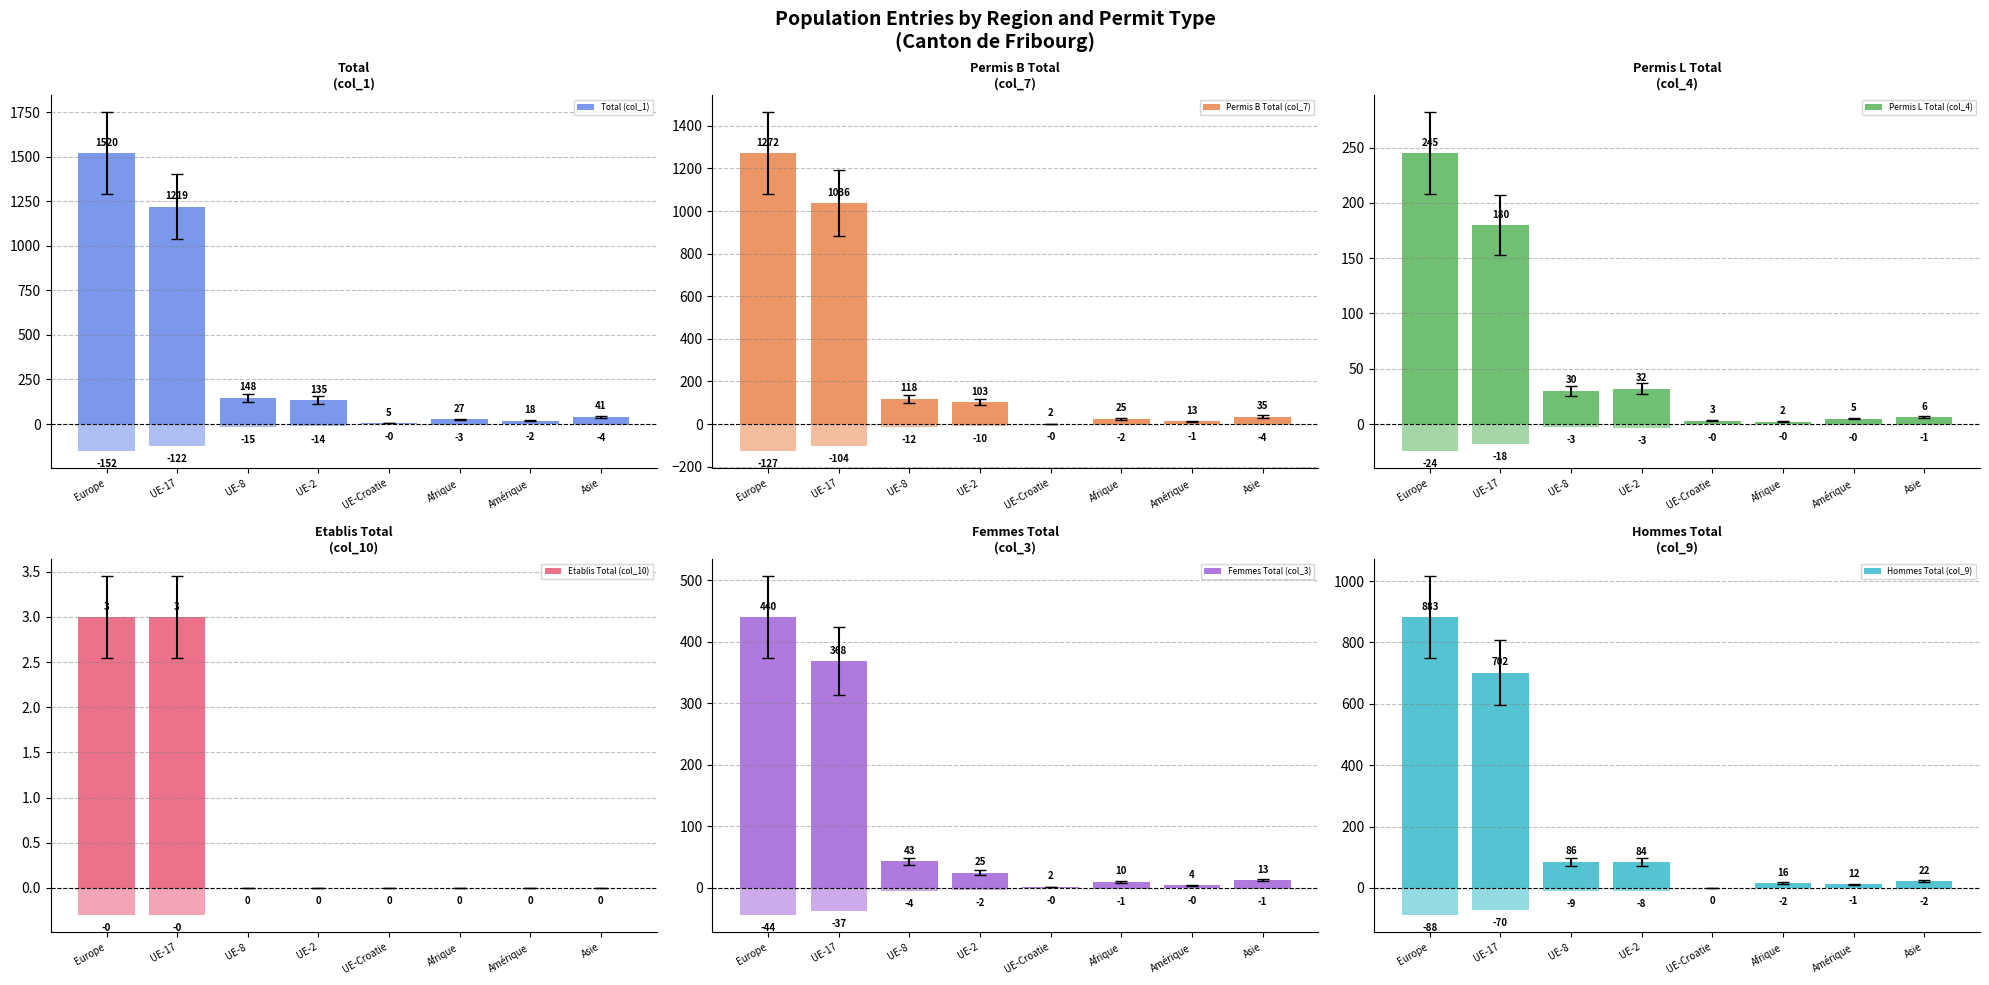

What is the difference between the Femmes Total (col_3) values at UE-2 and Europe?

415